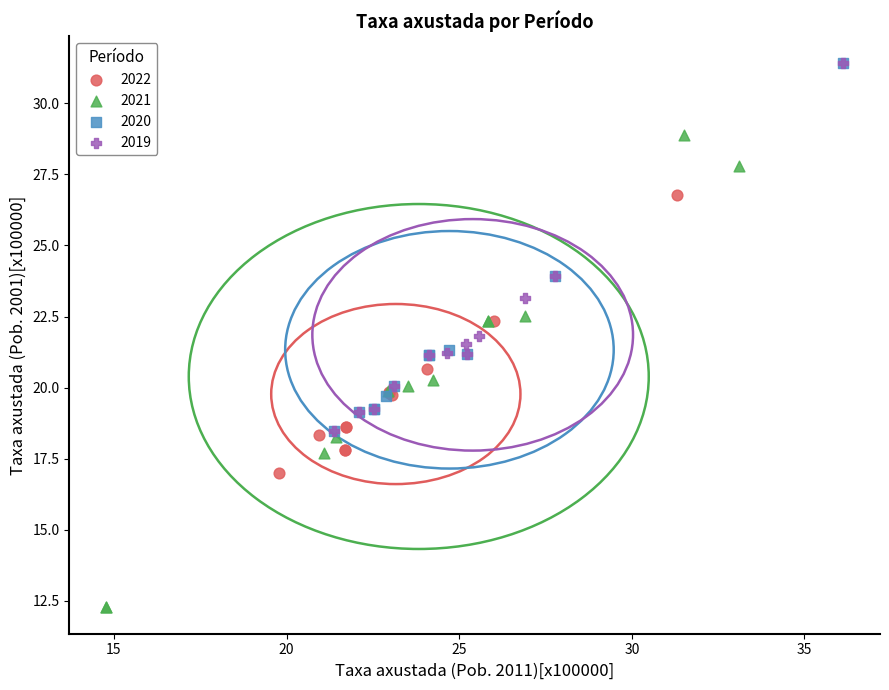

Which series has the widest spread of Y values?

2021